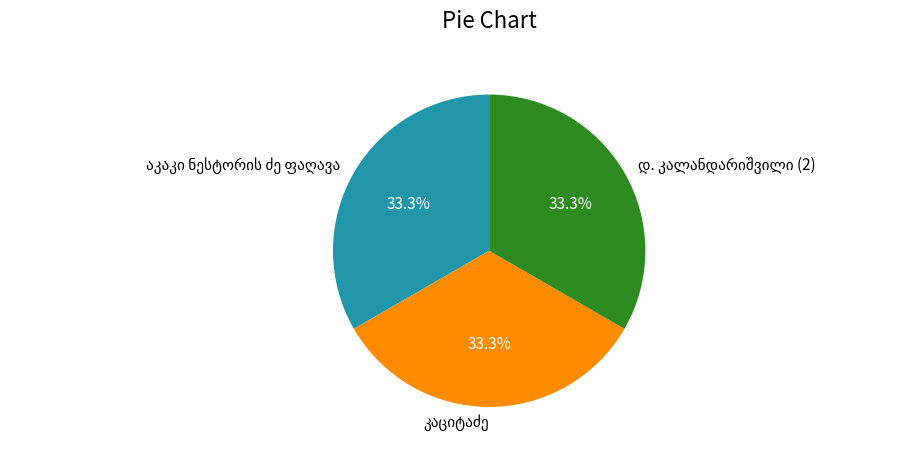

Is there any slice that represents more than half of the pie?

No